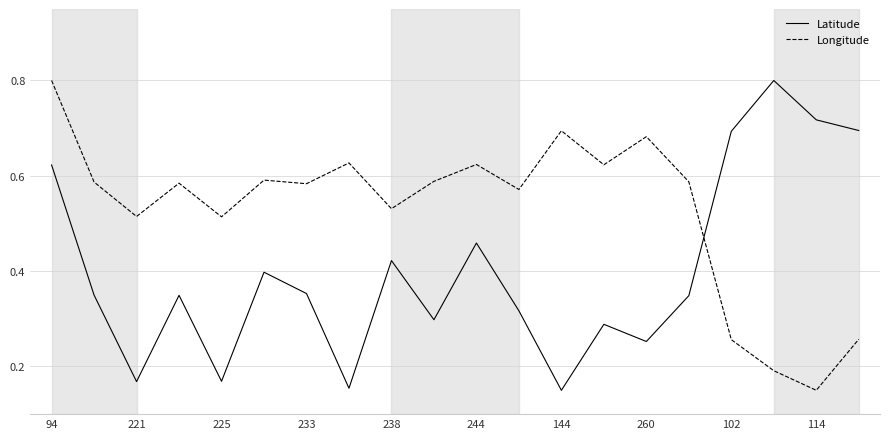

How many times do Latitude and Longitude cross each other?

1